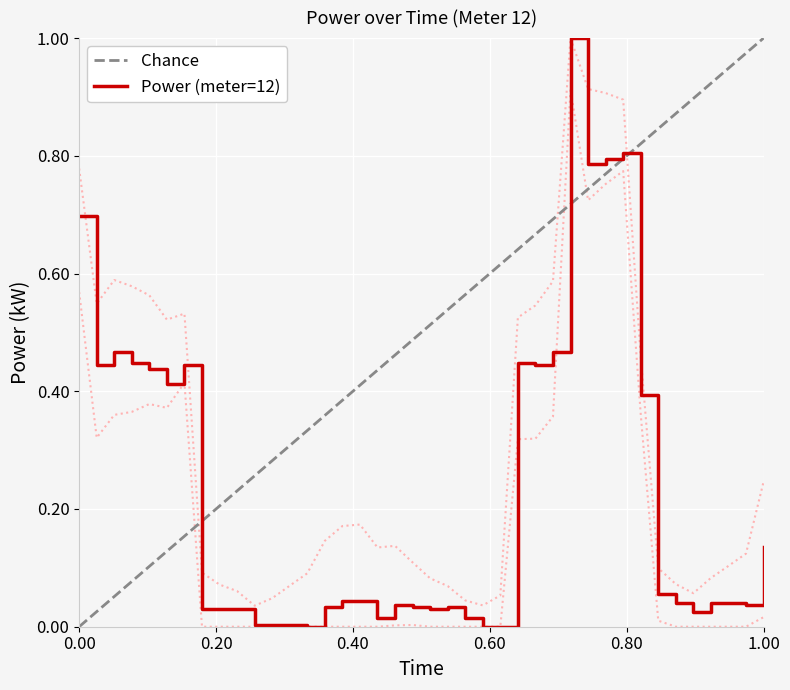

What is the highest value of the Power (meter=12) series?

1.0